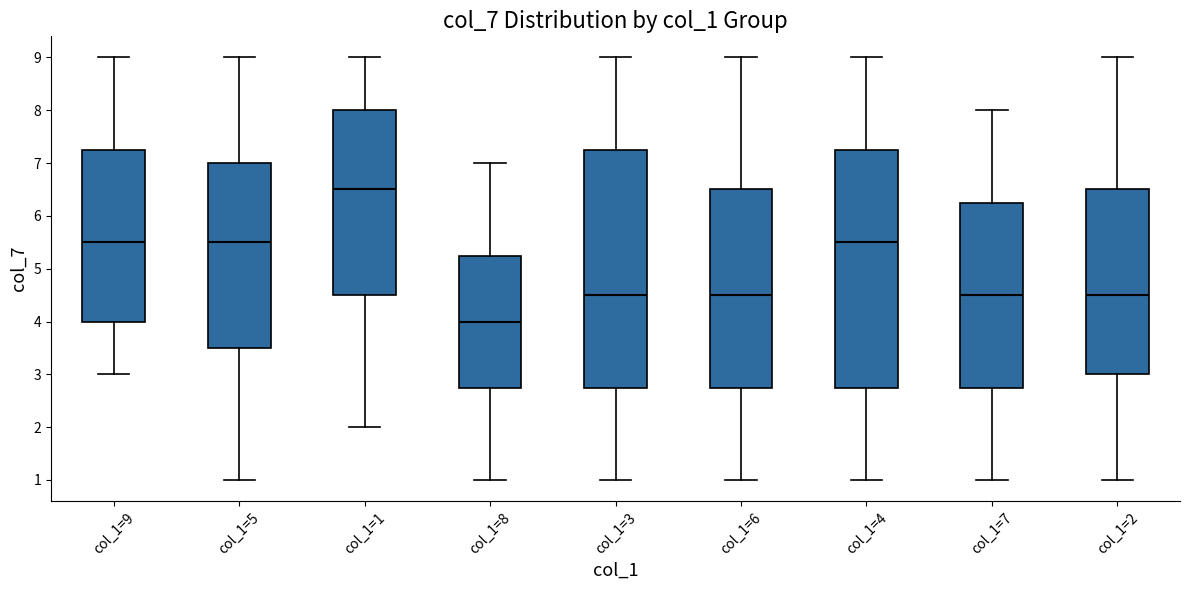

Reading left to right, read every box against the y-axis: the position of its median line, the range the box covers, and the ends of its whiskers. The values are not printed on the chart, so give them approximately, as read against the axis.

col_1=9: median 5.5, box 4.0 to 7.3, whiskers 3.0 to 9.0
col_1=5: median 5.5, box 3.5 to 7.0, whiskers 1.0 to 9.0
col_1=1: median 6.5, box 4.5 to 8.0, whiskers 2.0 to 9.0
col_1=8: median 4.0, box 2.8 to 5.3, whiskers 1.0 to 7.0
col_1=3: median 4.5, box 2.8 to 7.3, whiskers 1.0 to 9.0
col_1=6: median 4.5, box 2.8 to 6.5, whiskers 1.0 to 9.0
col_1=4: median 5.5, box 2.8 to 7.3, whiskers 1.0 to 9.0
col_1=7: median 4.5, box 2.8 to 6.3, whiskers 1.0 to 8.0
col_1=2: median 4.5, box 3.0 to 6.5, whiskers 1.0 to 9.0